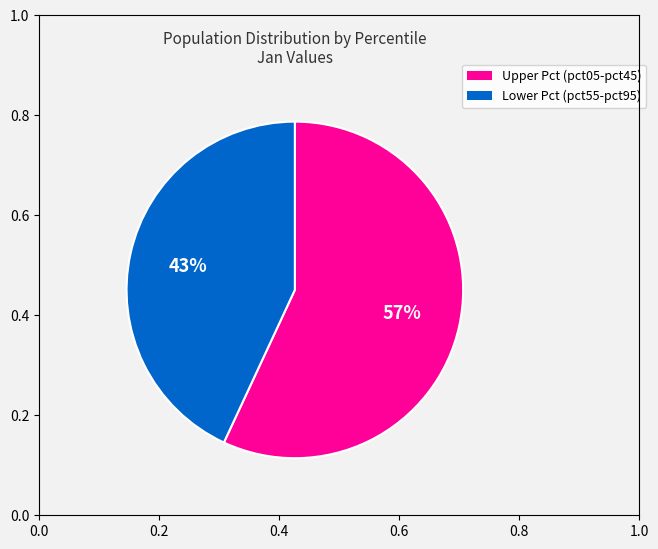

To the nearest percent, what is the difference between the largest and smallest slice percentages?

14%